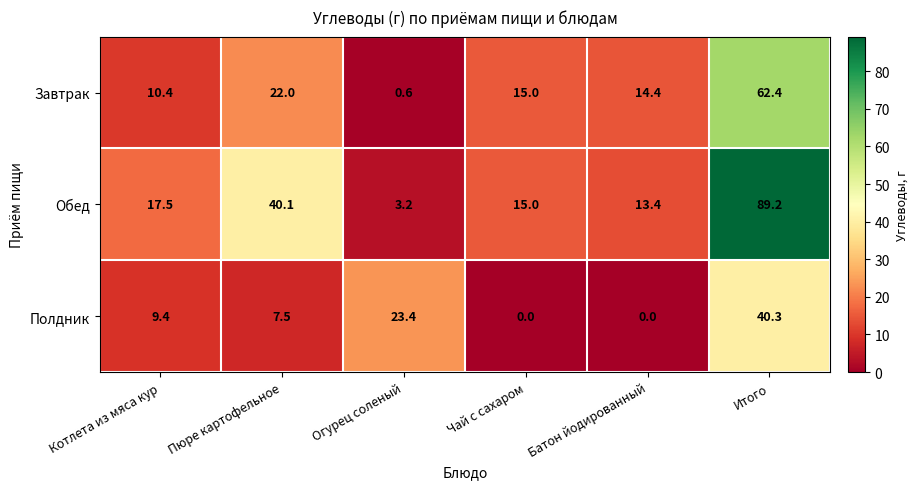

Reading left to right, list all the values displayed in this chart.

Завтрак: 10.4	22.0	0.6	15.0	14.4	62.4
Обед: 17.5	40.1	3.2	15.0	13.4	89.2
Полдник: 9.4	7.5	23.4	0.0	0.0	40.3